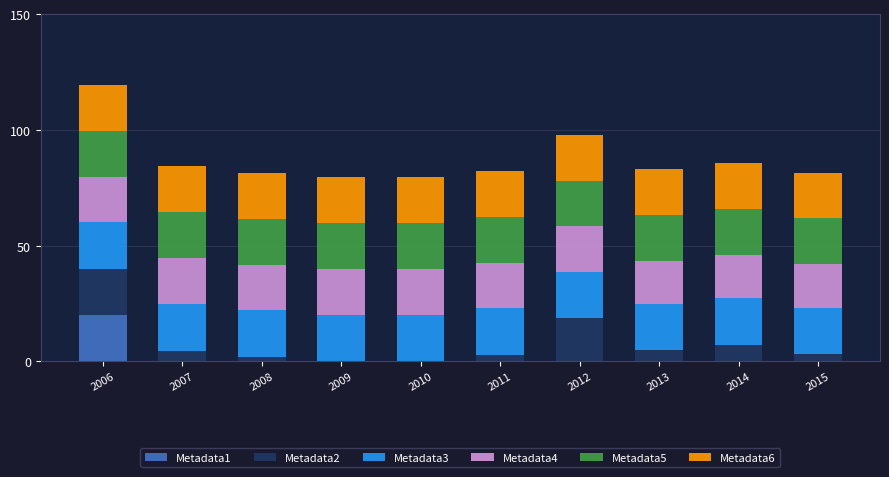

Is it true that Metadata1 equals 0.0 at 2013?

True